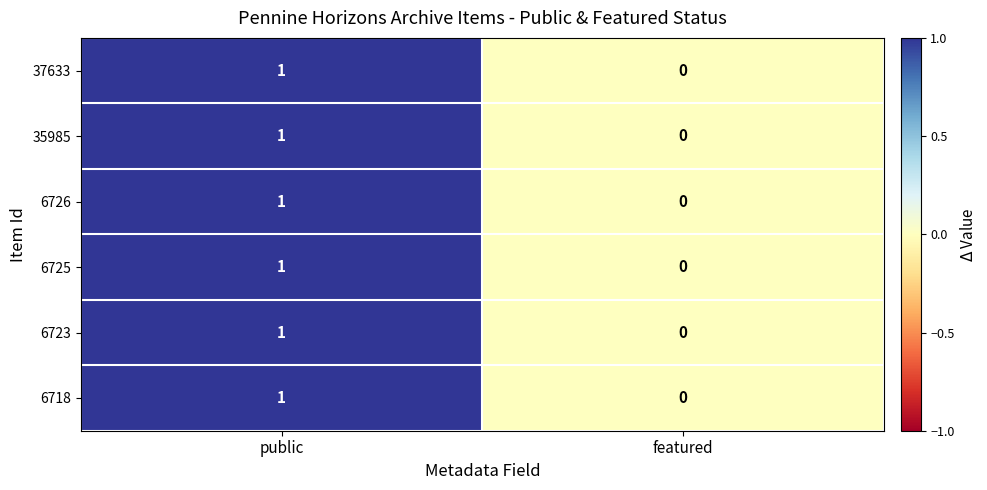

Reading left to right, extract all data points from this chart.

37633: 1	0
35985: 1	0
6726: 1	0
6725: 1	0
6723: 1	0
6718: 1	0